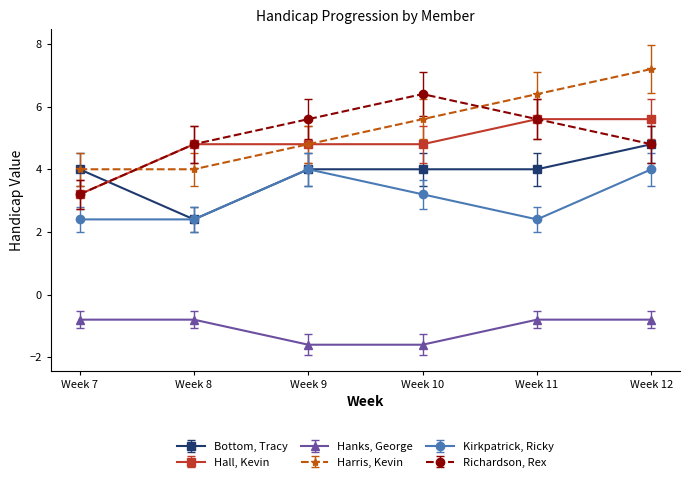

Count the number of data series in this chart.

6